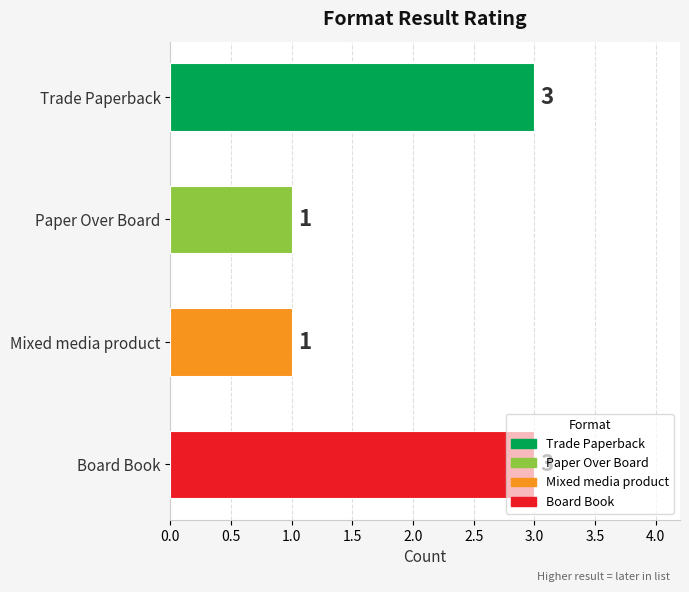

What is the minimum value shown in the chart?

1